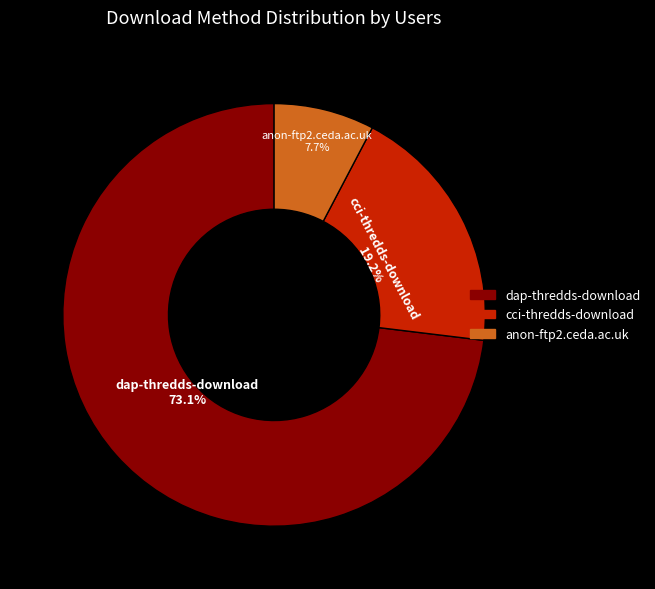

Which slice is the smallest?

anon-ftp2.ceda.ac.uk